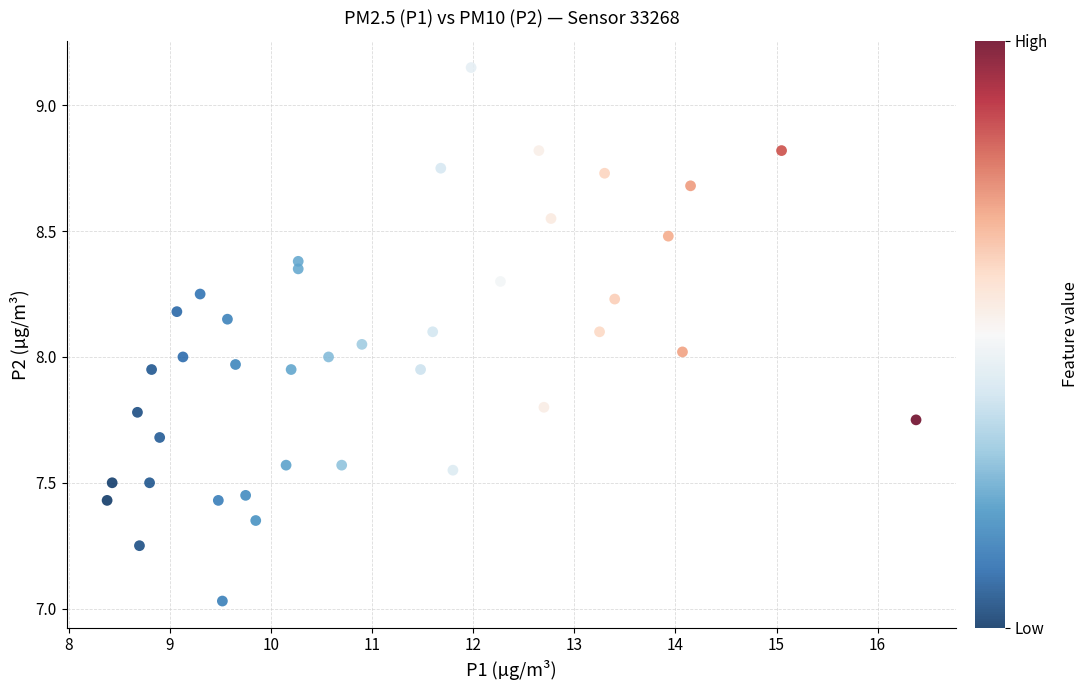

What is the range of Y values (max minus min)?

2.1